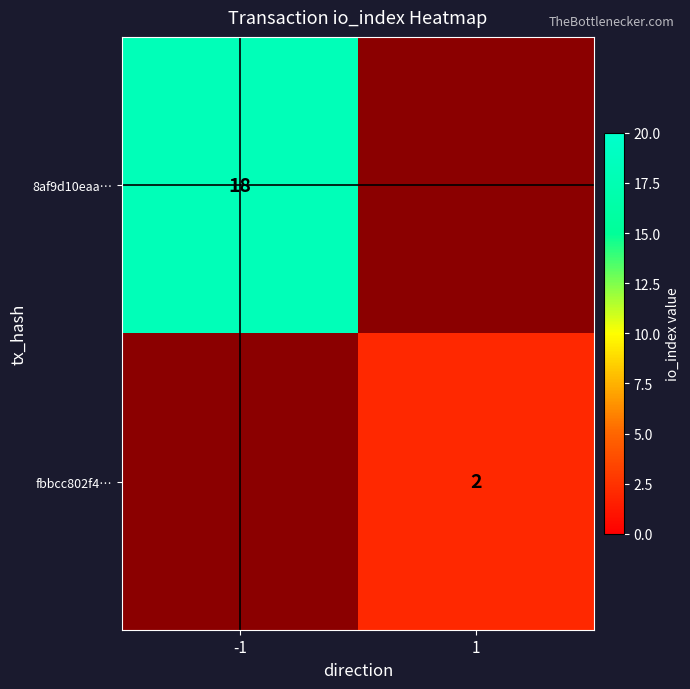

What is the minimum value shown in the chart?

2.0